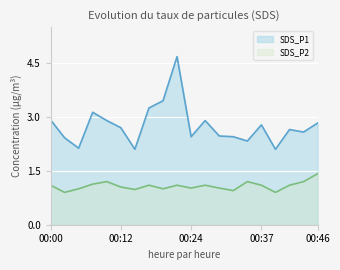

How many interior local peaks does the SDS_P1 series have?

5